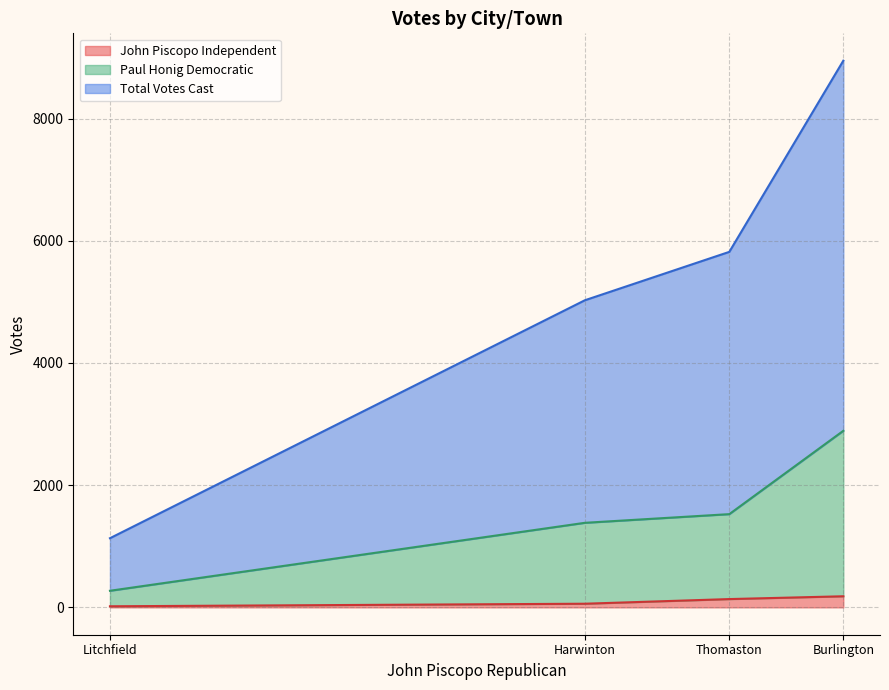

True or false: Paul Honig Democratic and Total Votes Cast intersect in this chart.

False